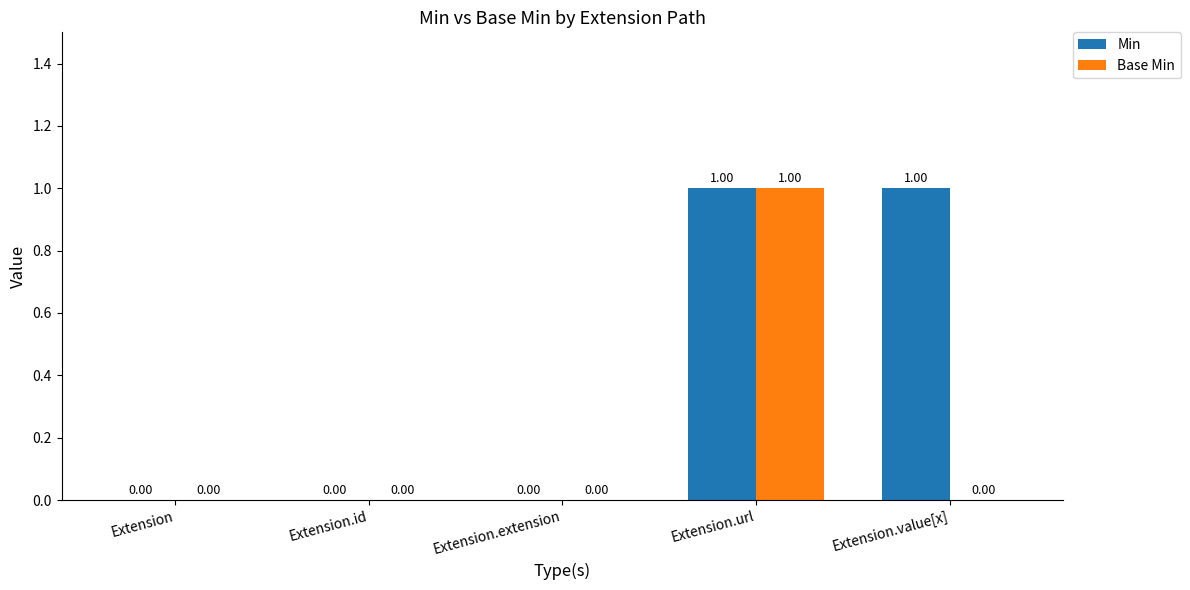

How many Min values are between 0 and 1?

5